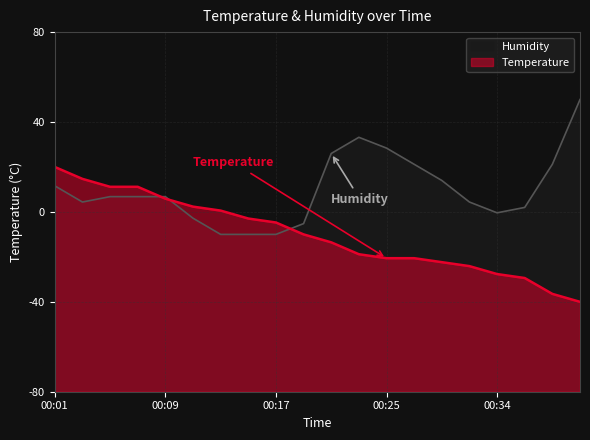

At how many categories does at least one series exceed 44?

1